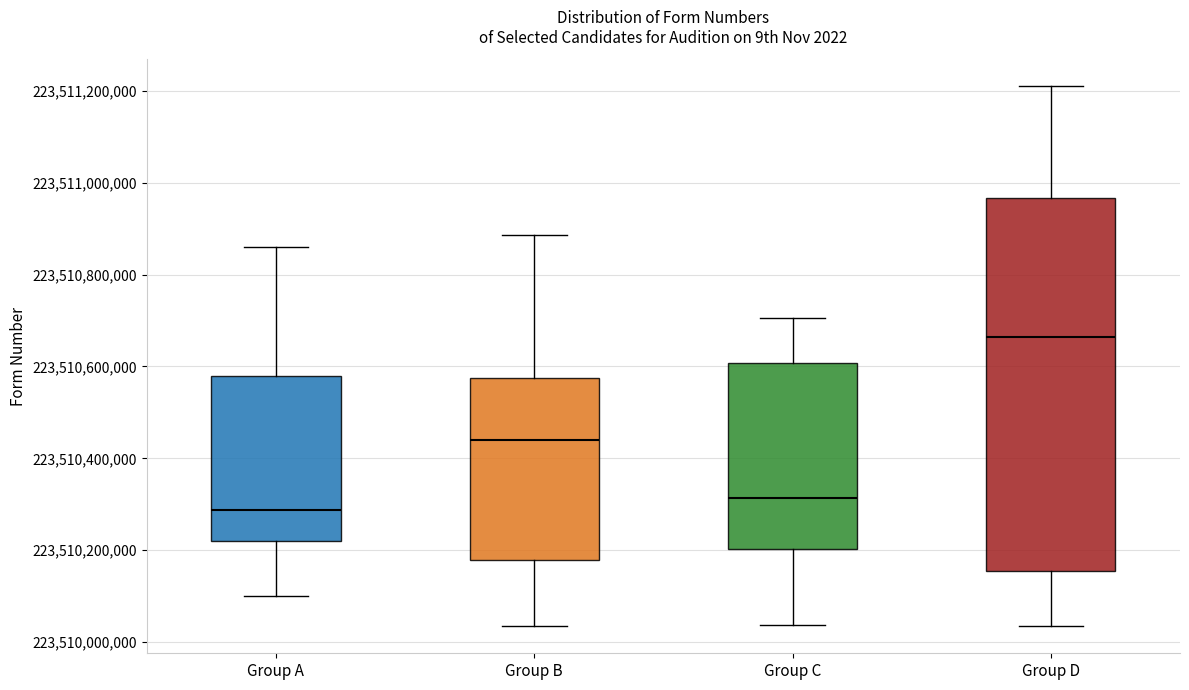

Which box has the highest median line?

Group D